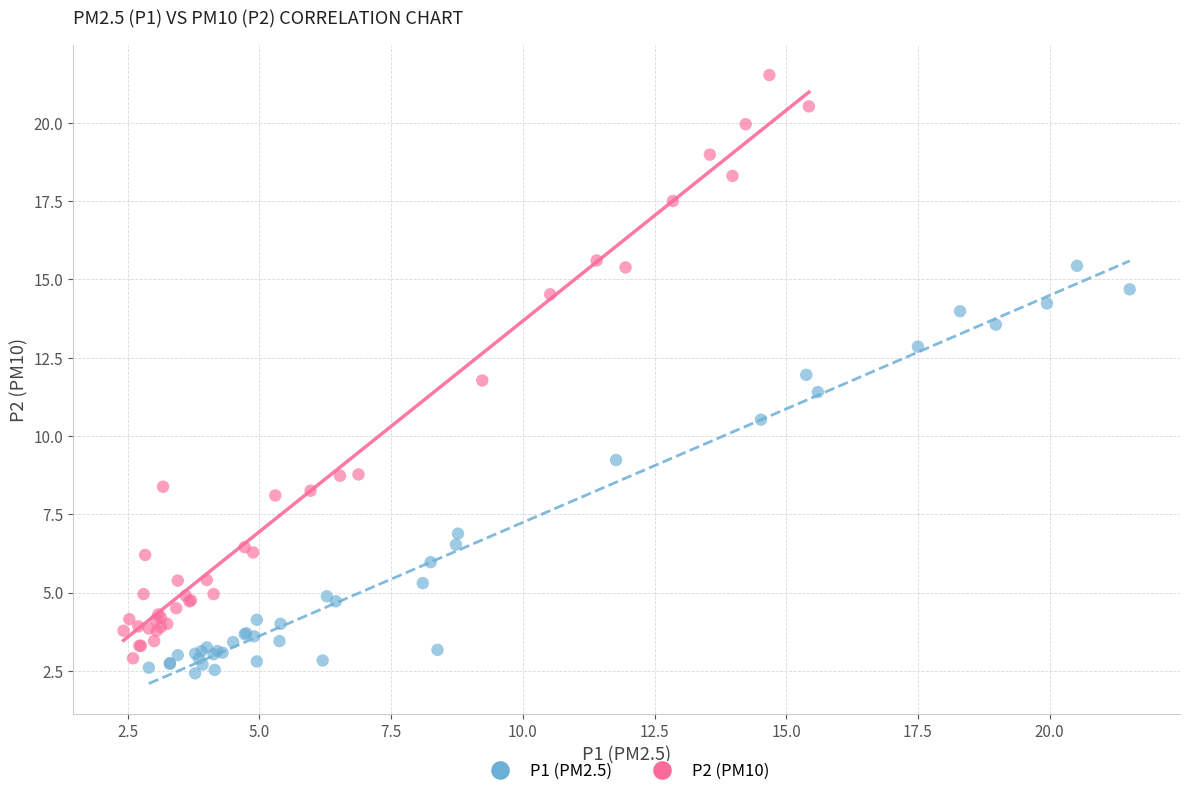

Which series reaches the maximum Y coordinate?

P2 (PM10)